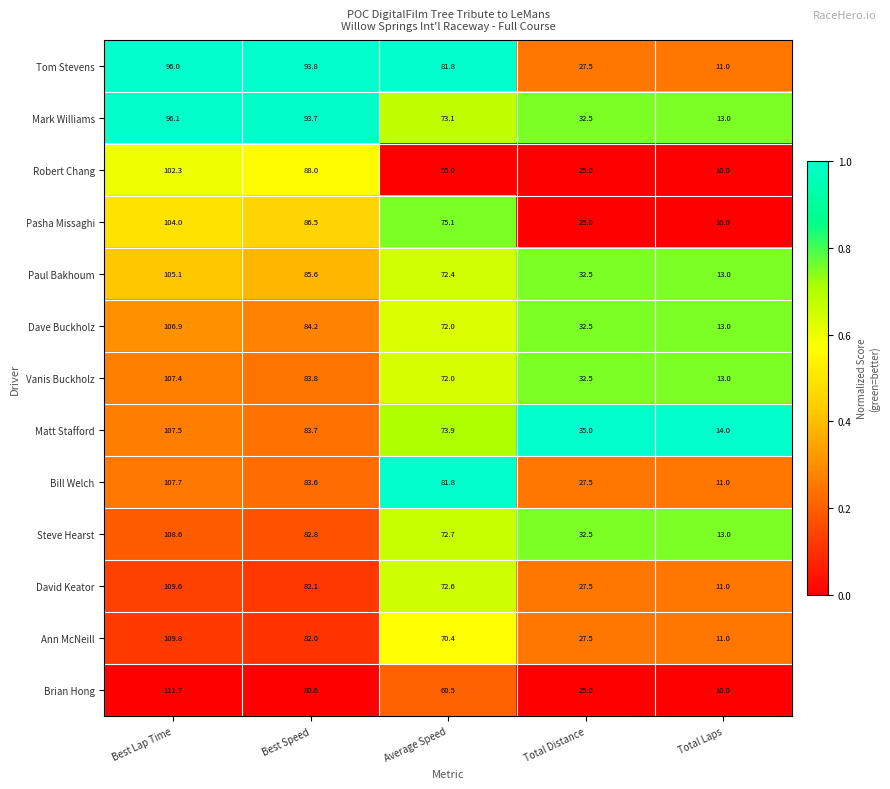

Is the value of Dave Buckholz at Total Distance greater than the value of Bill Welch at Total Laps?

Yes